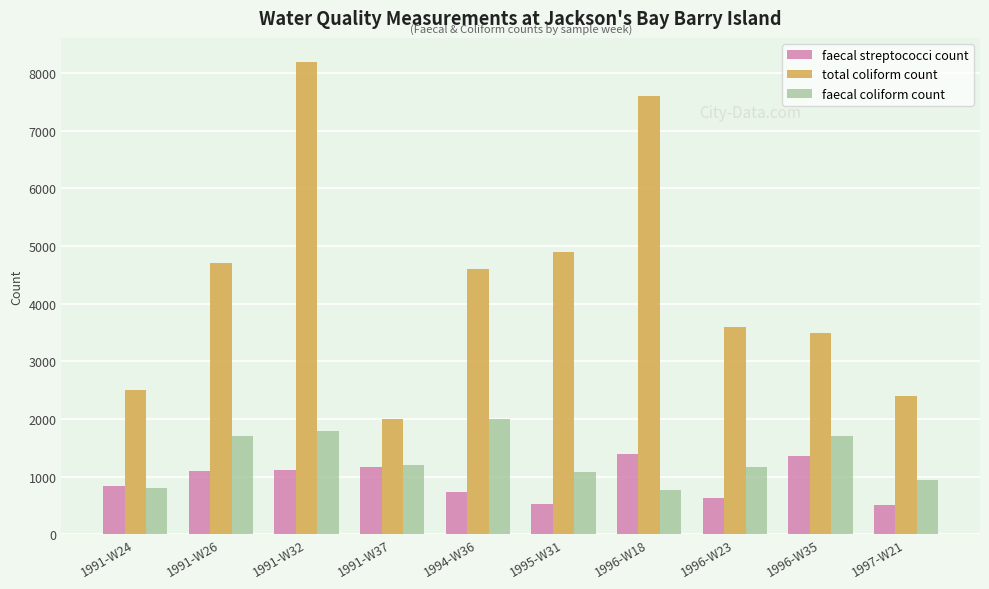

Which series changed the most between 1991-W24 and 1996-W23?

total coliform count